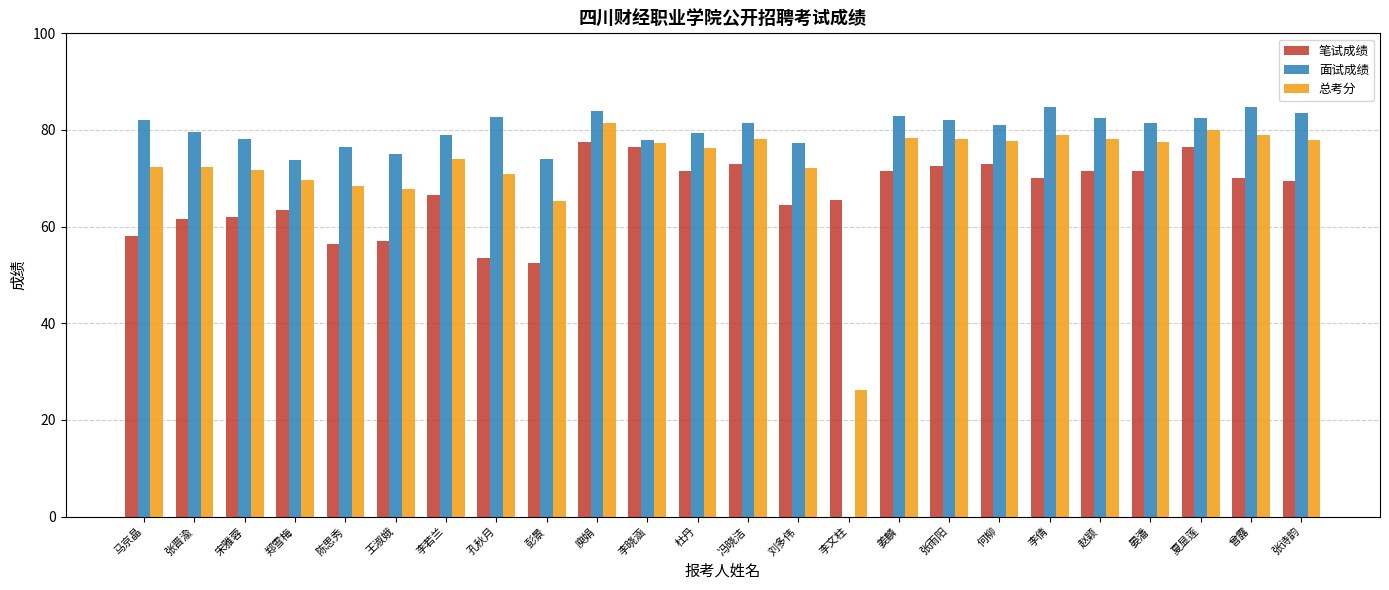

Are the bars grouped side by side (vs. stacked)?

Yes